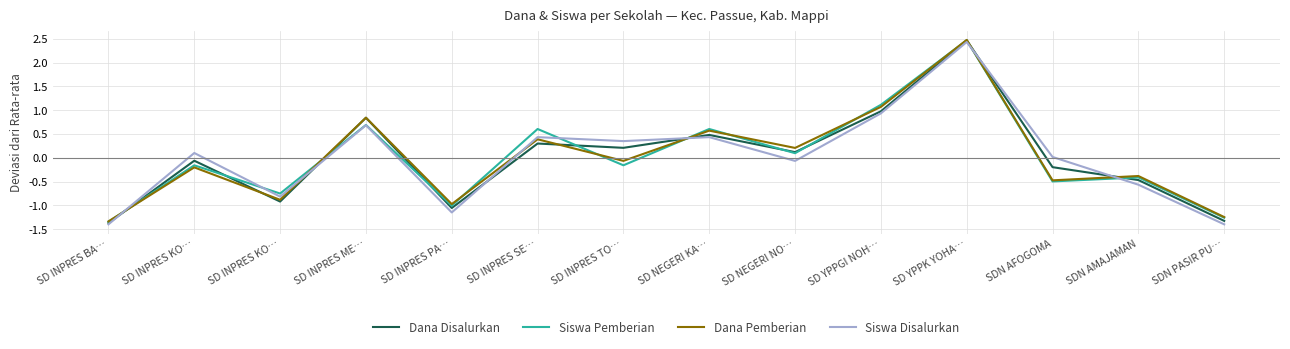

What are all the series names shown in the legend?

Dana Disalurkan, Siswa Pemberian, Dana Pemberian, Siswa Disalurkan